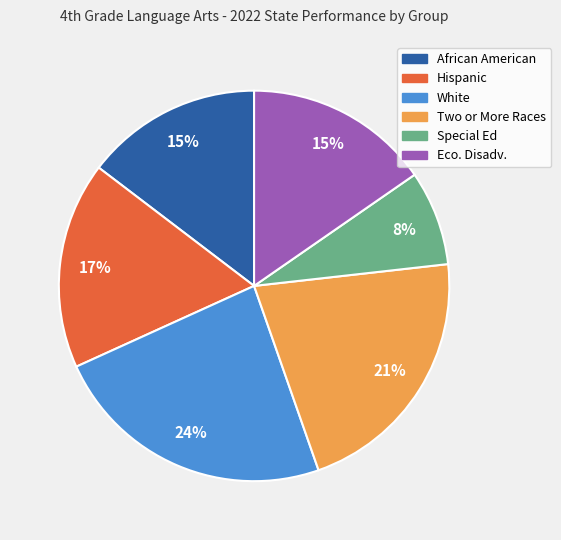

What percentage is the Two or More Races slice, to the nearest percent?

21%